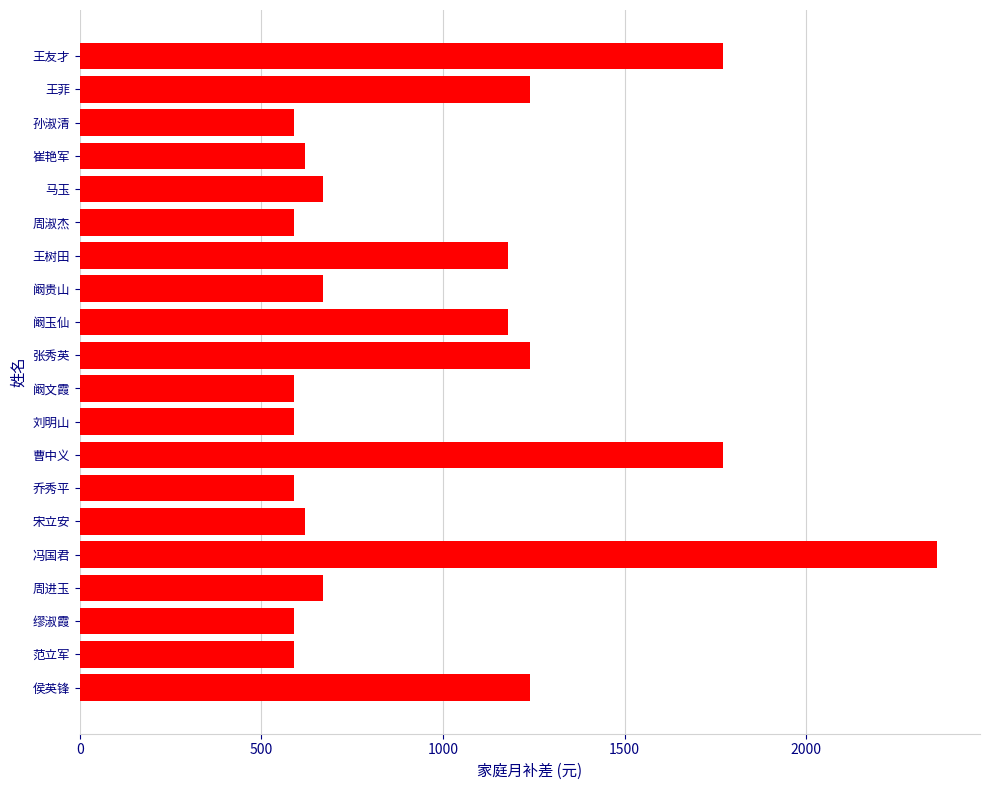

Does the chart contain any negative values?

No